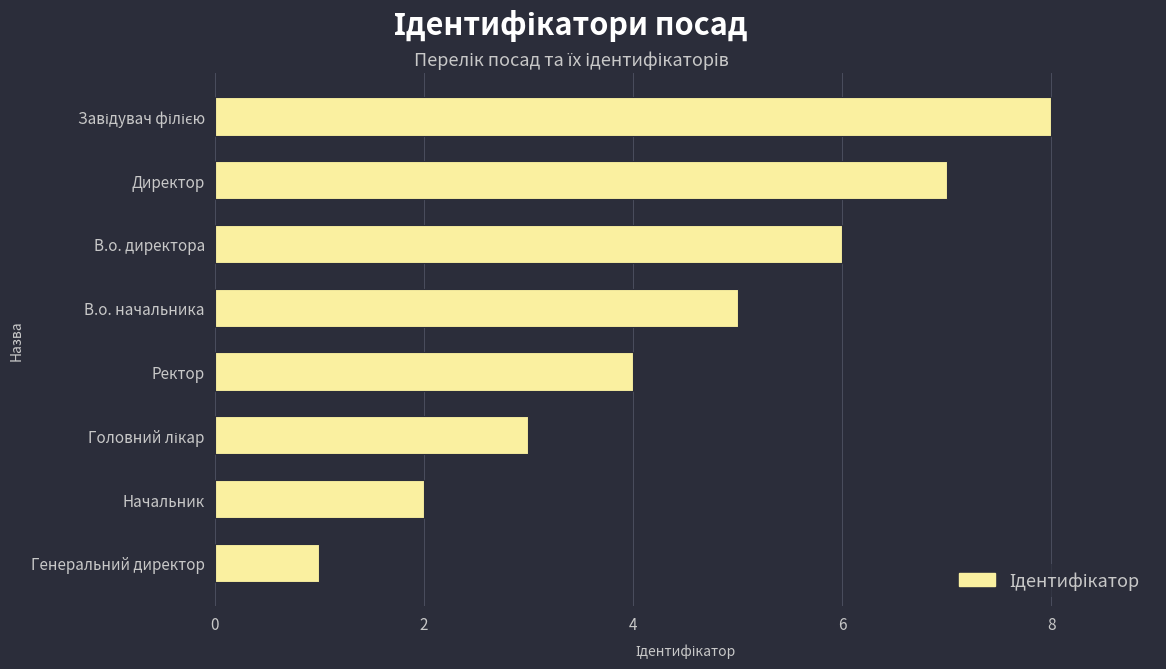

What is the sum of all values?

36